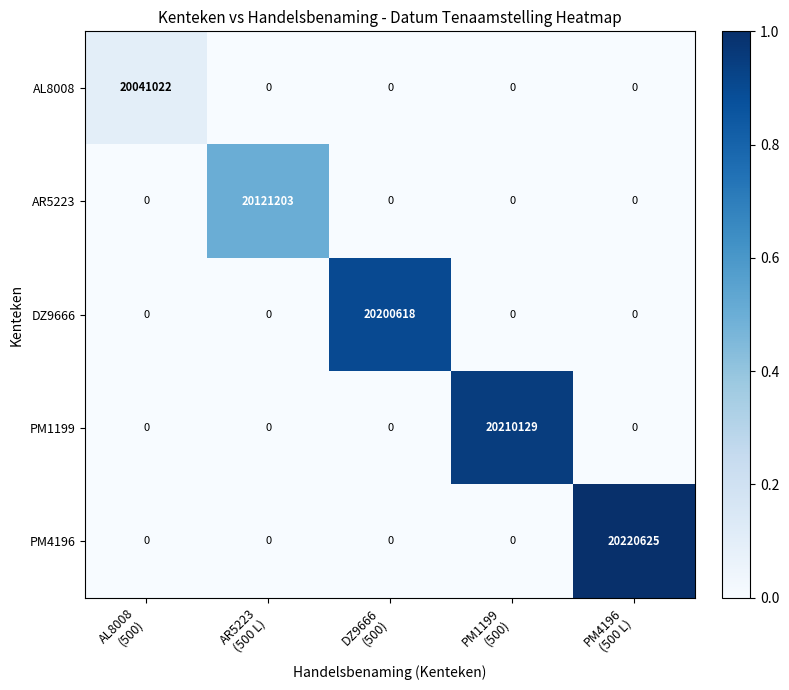

List the series in order of their peak value, highest first.

PM4196, PM1199, DZ9666, AR5223, AL8008